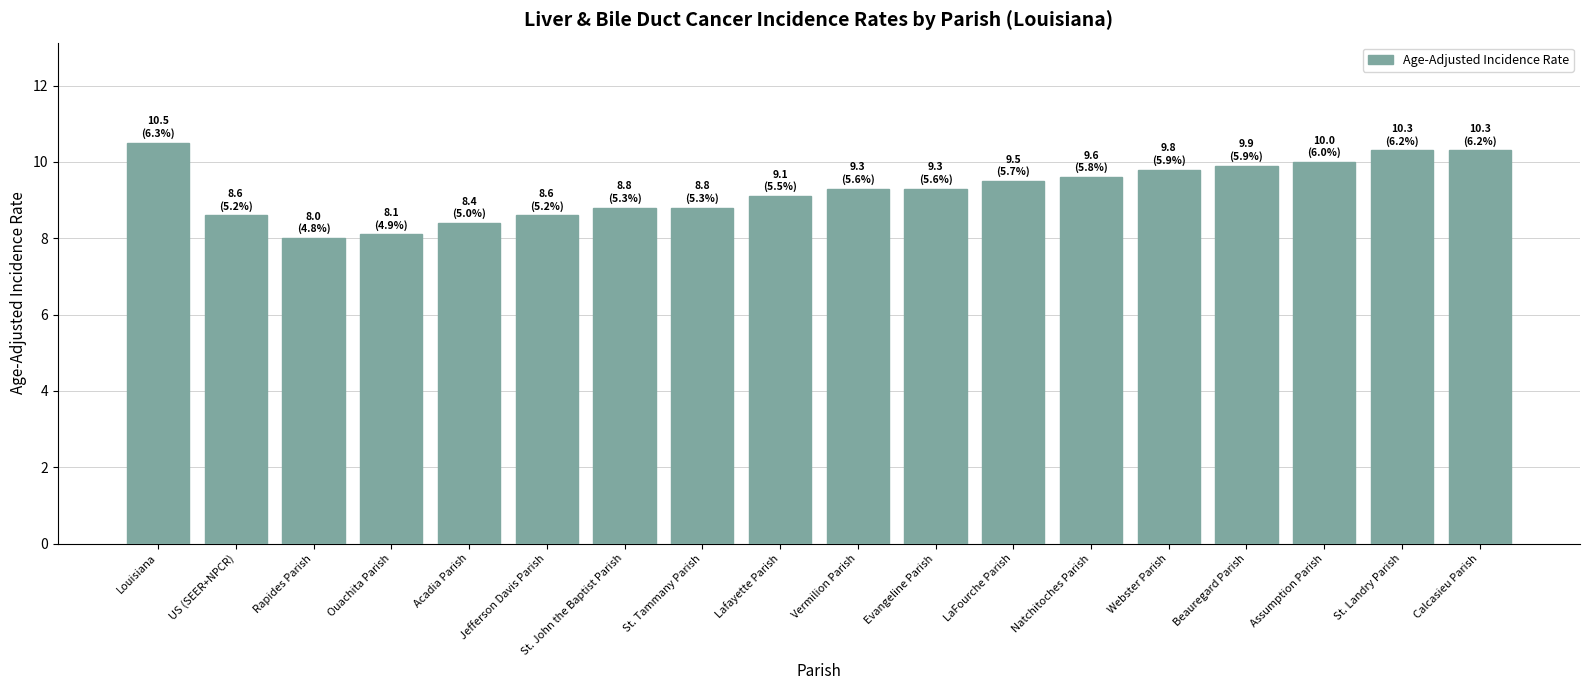

What is the difference between the second highest and minimum values?

2.3